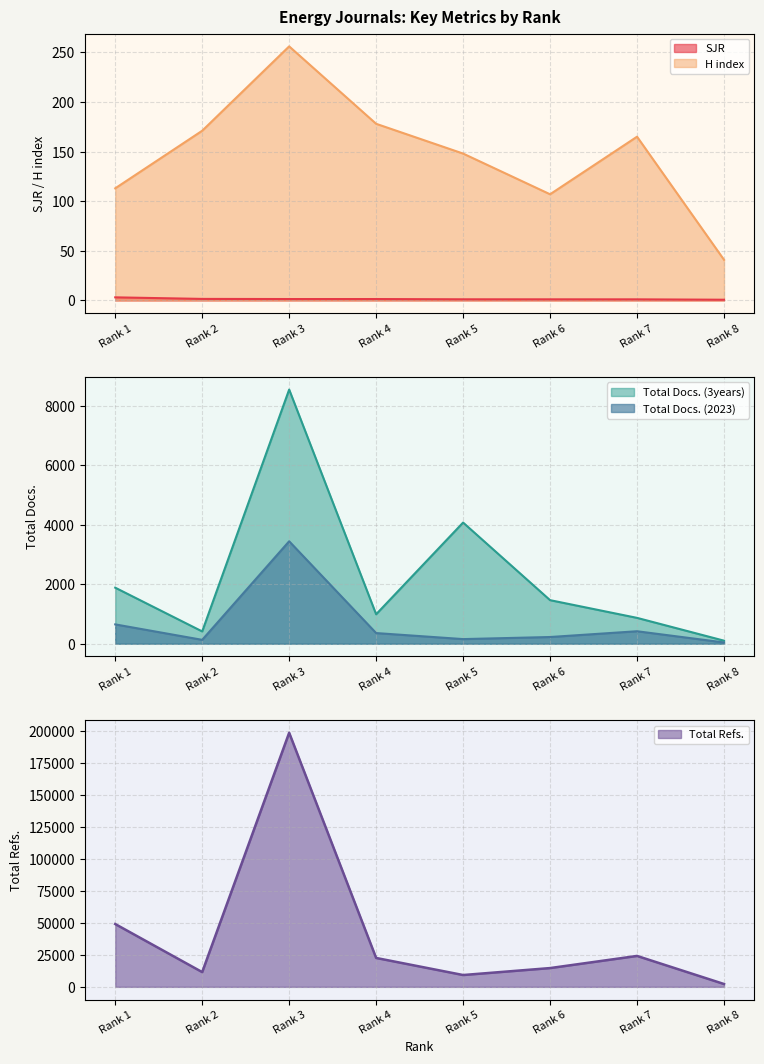

Is it true that H index equals 224.6 at Rank 2?

False